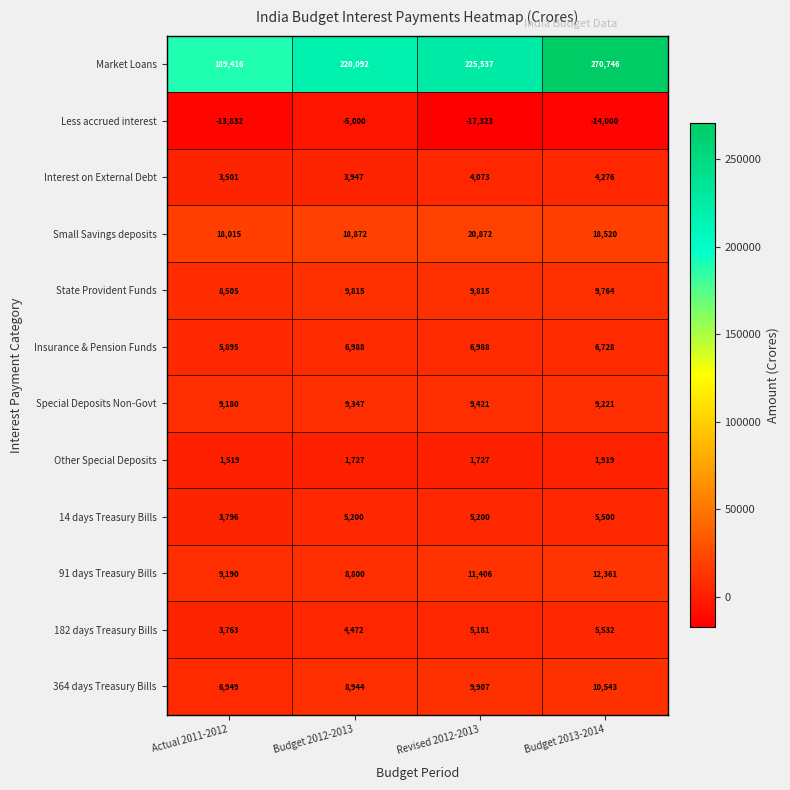

How many Other Special Deposits values are between 1727 and 1919?

3